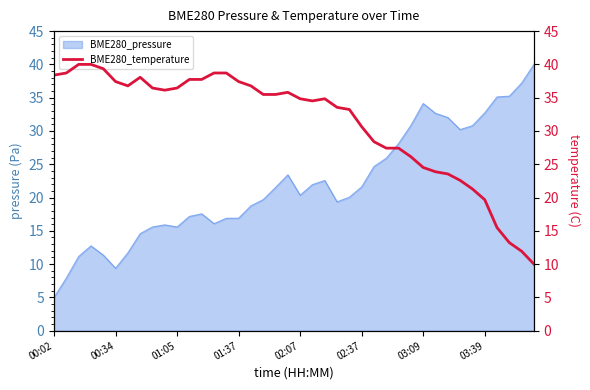

What is the maximum value for BME280_pressure?

40.0